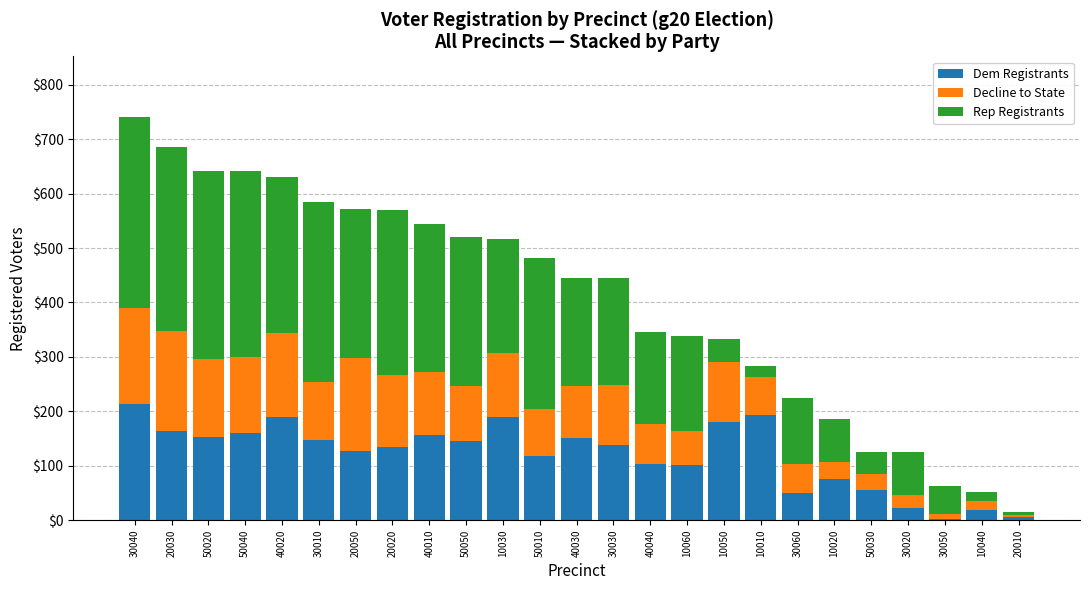

What is the maximum value for Dem Registrants?

213